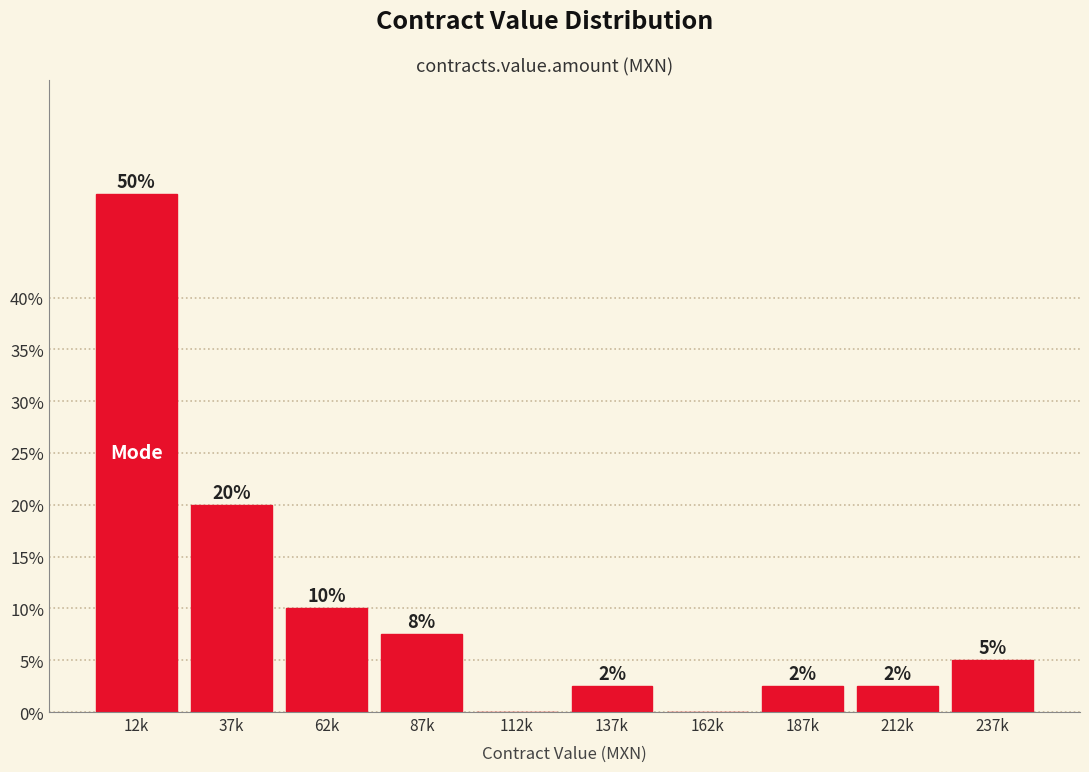

Where does the data first go above 5?

12k